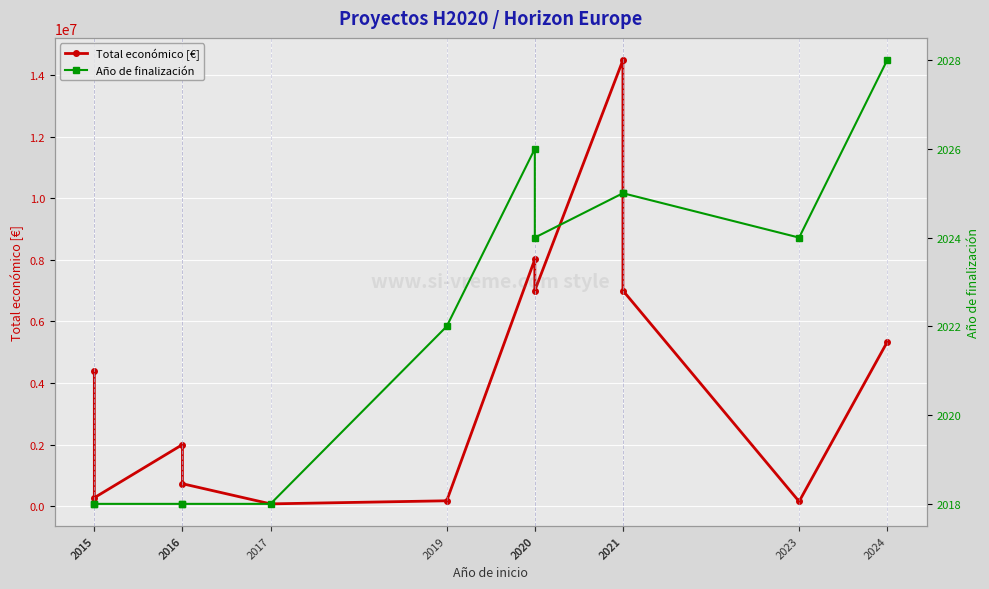

Where is the first local maximum for Total económico [€]?

2016